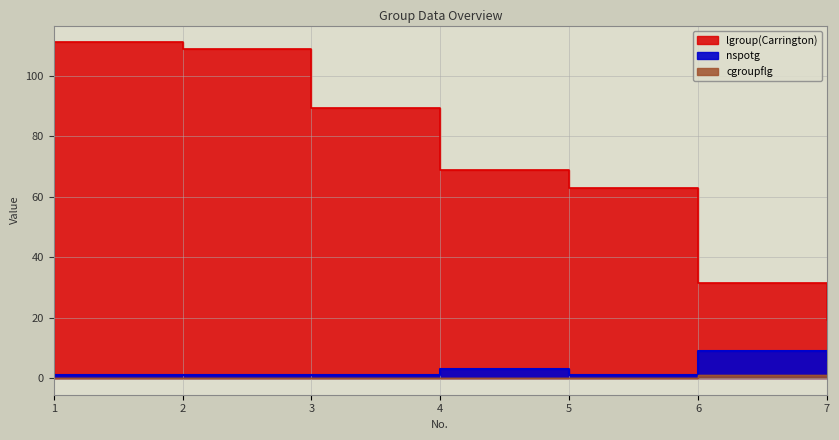

What is the difference between the maximum and minimum values in the nspotg series?

8.0